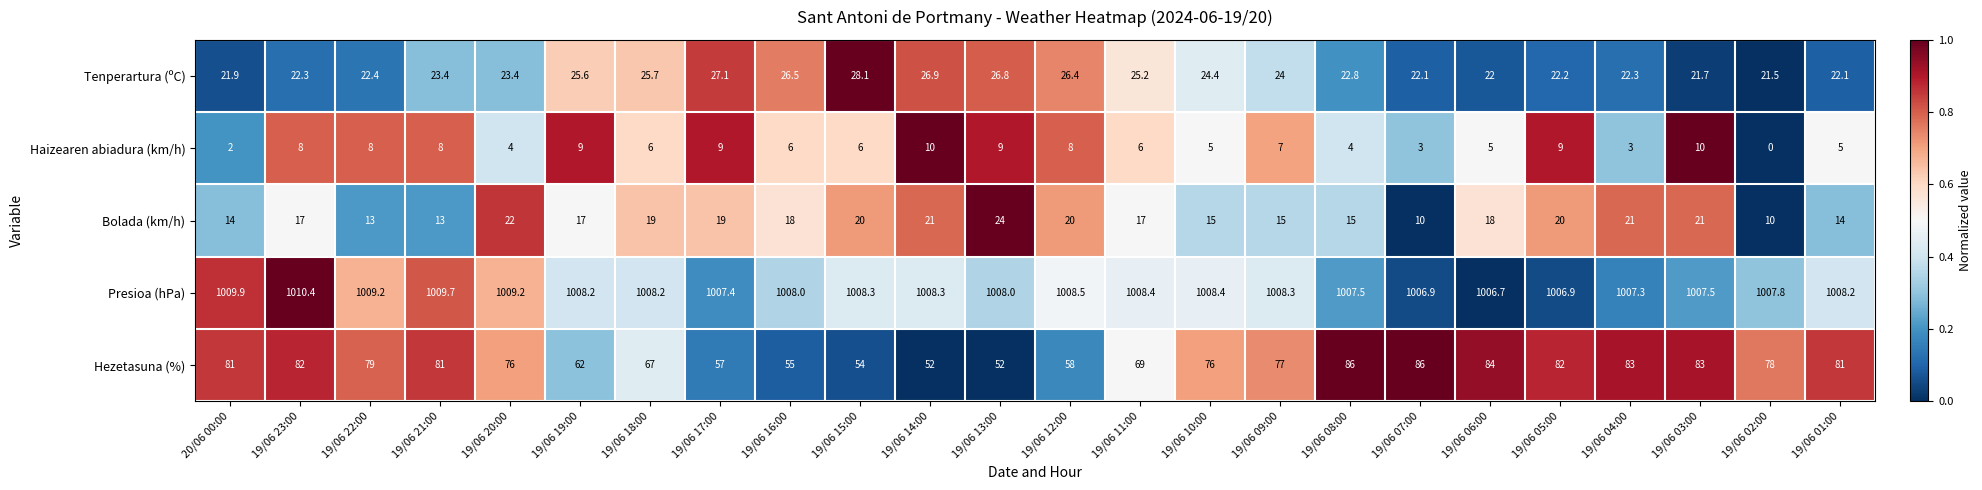

Is it true that Presioa (hPa) equals 1777.2 at 19/06 07:00?

False